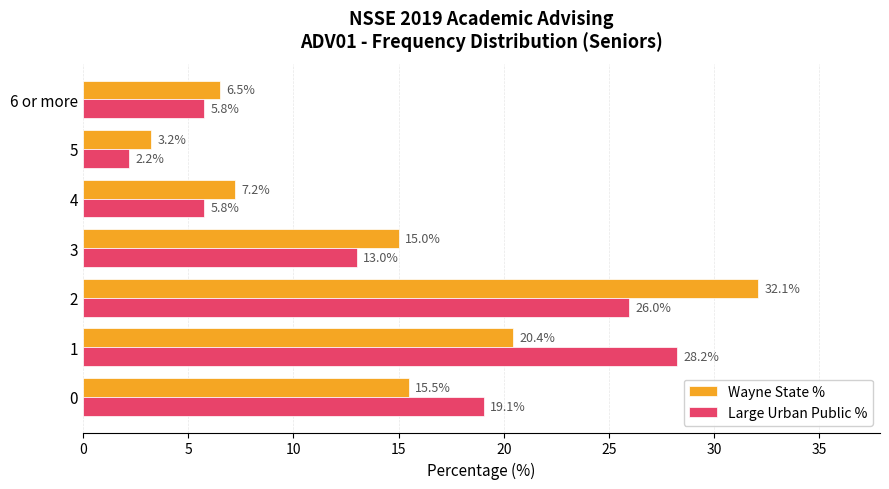

Is the value of Wayne State % at 6 or more greater than the value of Large Urban Public % at 0?

No